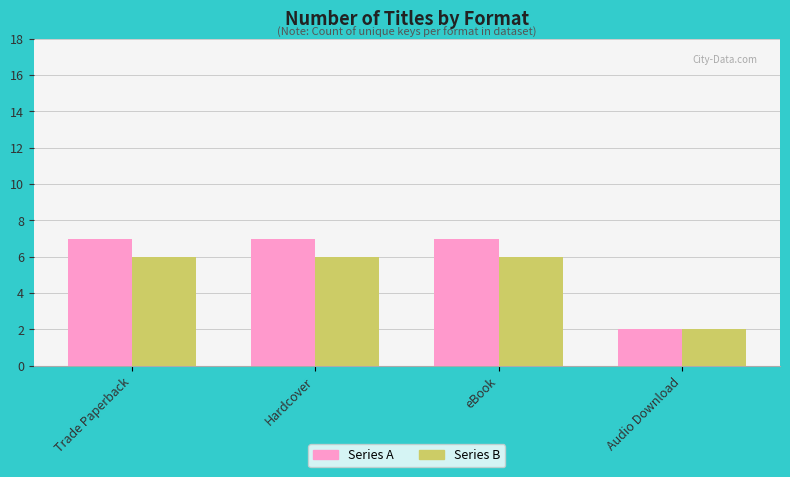

At Trade Paperback, list the series in order from largest to smallest.

Series A, Series B